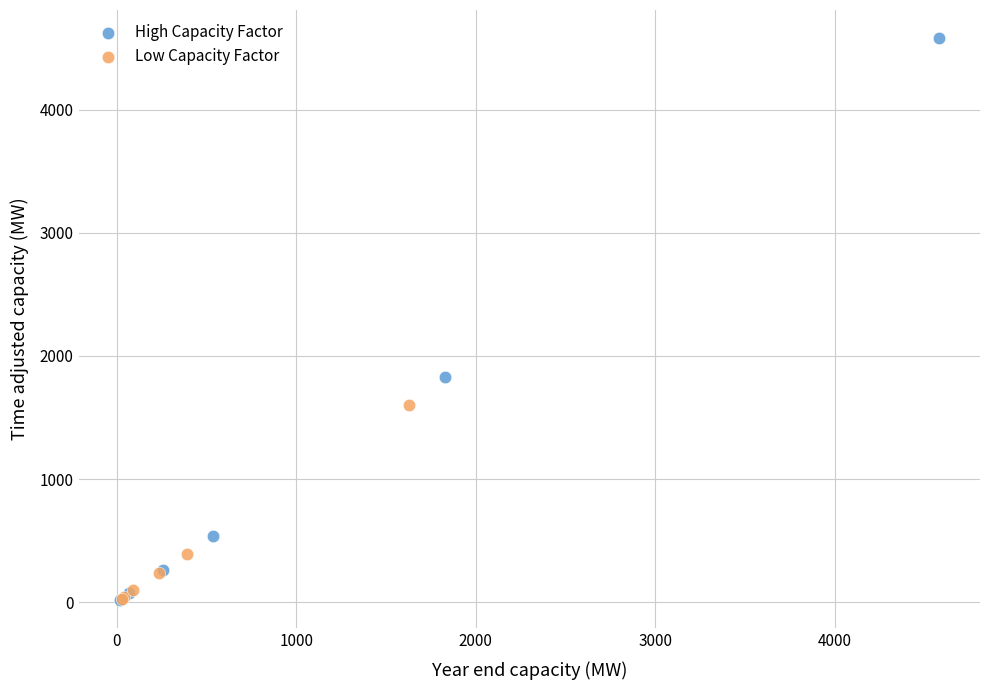

What are all the series names shown in the legend?

High Capacity Factor, Low Capacity Factor